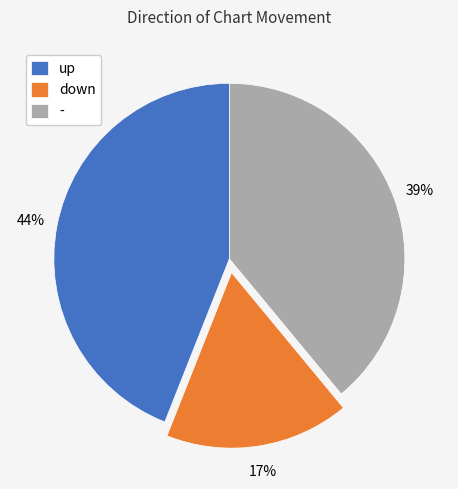

Which category has the biggest portion of the pie?

up